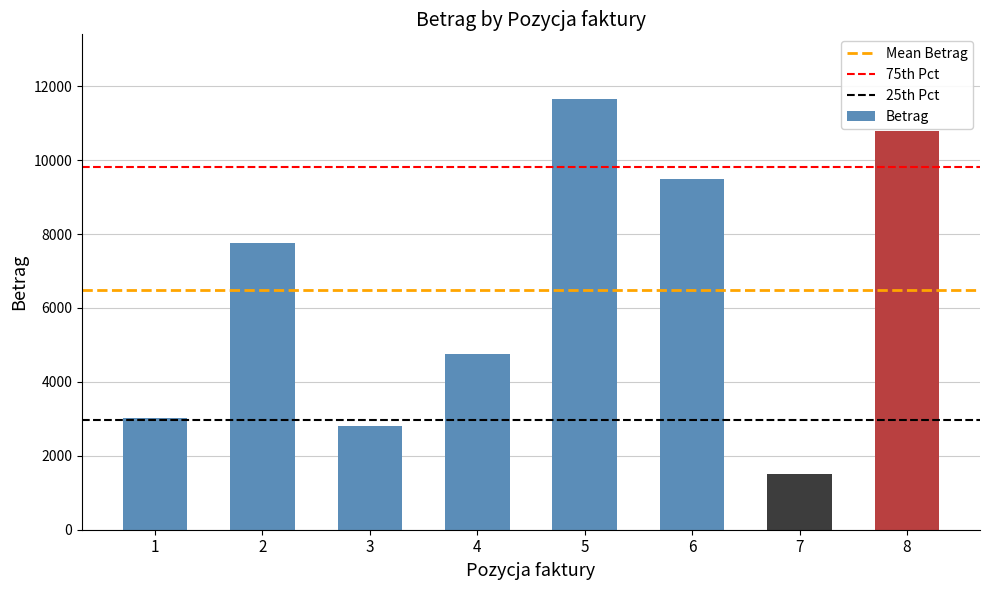

The value at 5 is 15769.6. True or false?

False